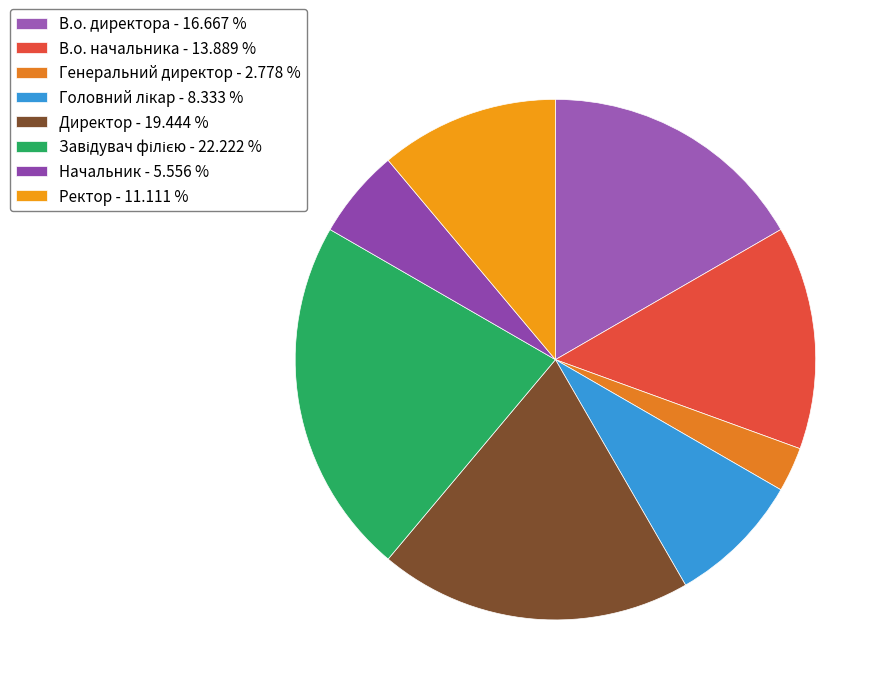

Is Генеральний директор the majority of the pie?

No